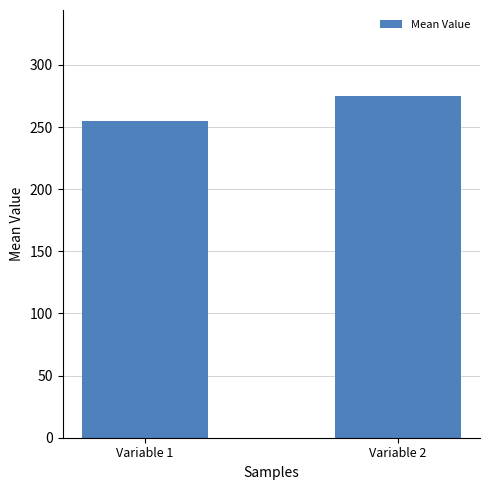

How many bars are there in total?

2